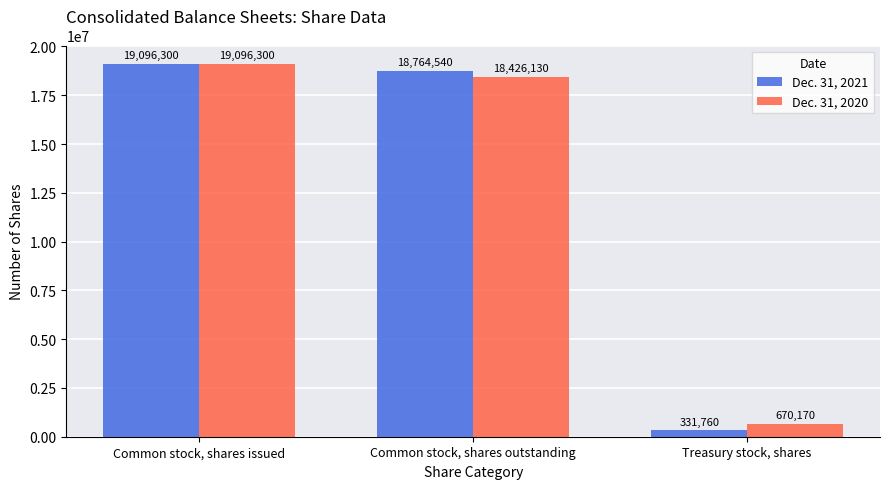

What is the average value of the Dec. 31, 2020 series?

12730867